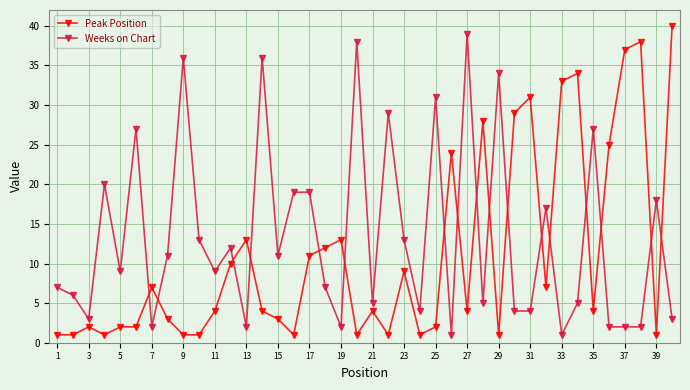

What is the average value of the Weeks on Chart series?

13